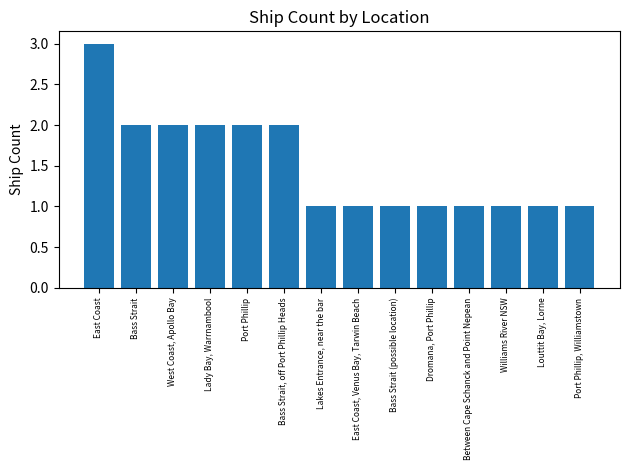

What is the sum of the values at Dromana, Port Phillip and Louttit Bay, Lorne?

2